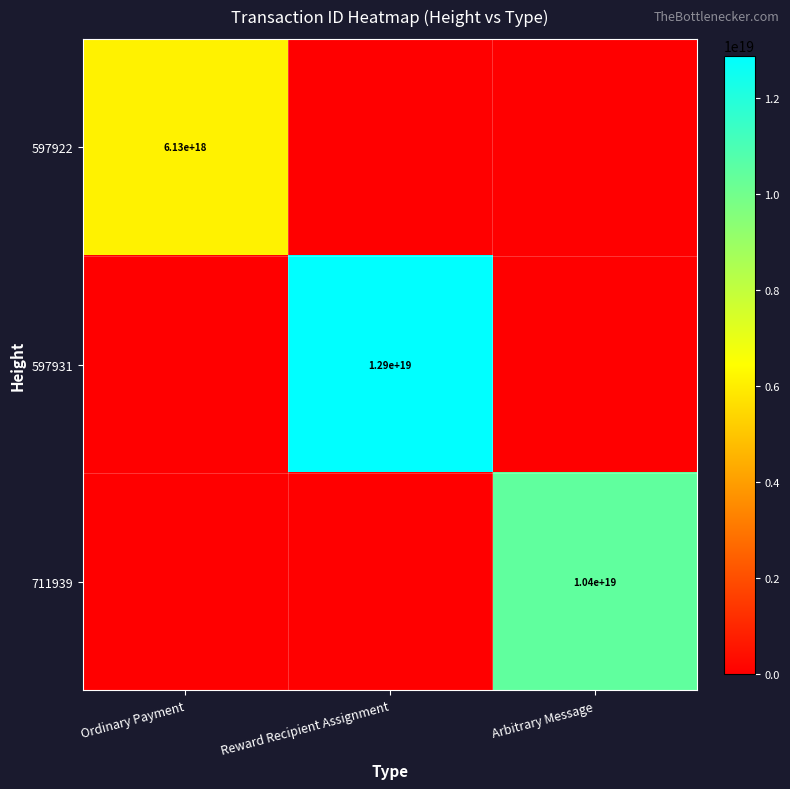

True or false: 597931 has a value of 2780349971113378816 at Reward Recipient Assignment.

False